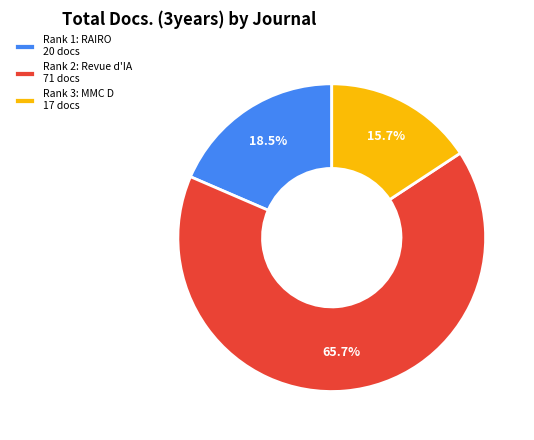

To the nearest percent, what is the average slice percentage?

33%